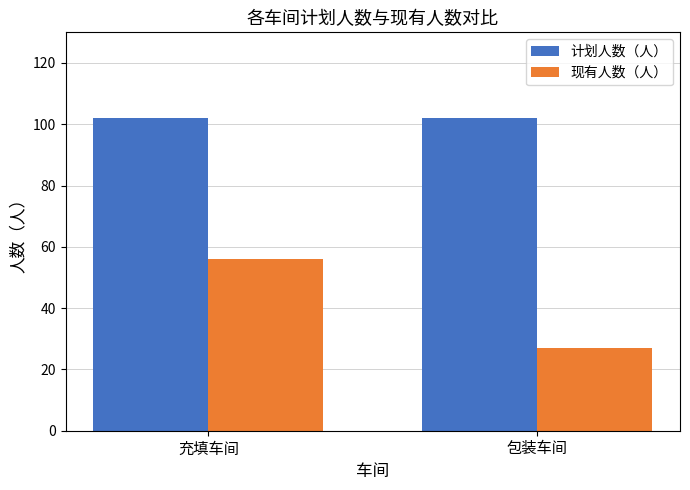

The value of 计划人数（人） at 充填车间 is 102. True or false?

True